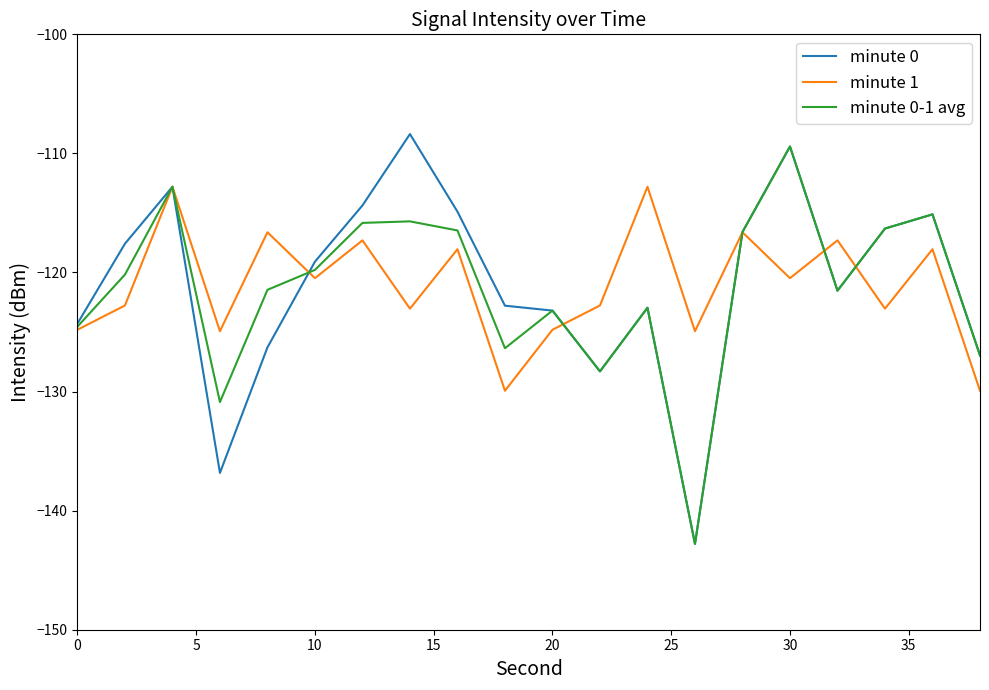

How many values in the minute 0-1 avg series exceed -120?

9